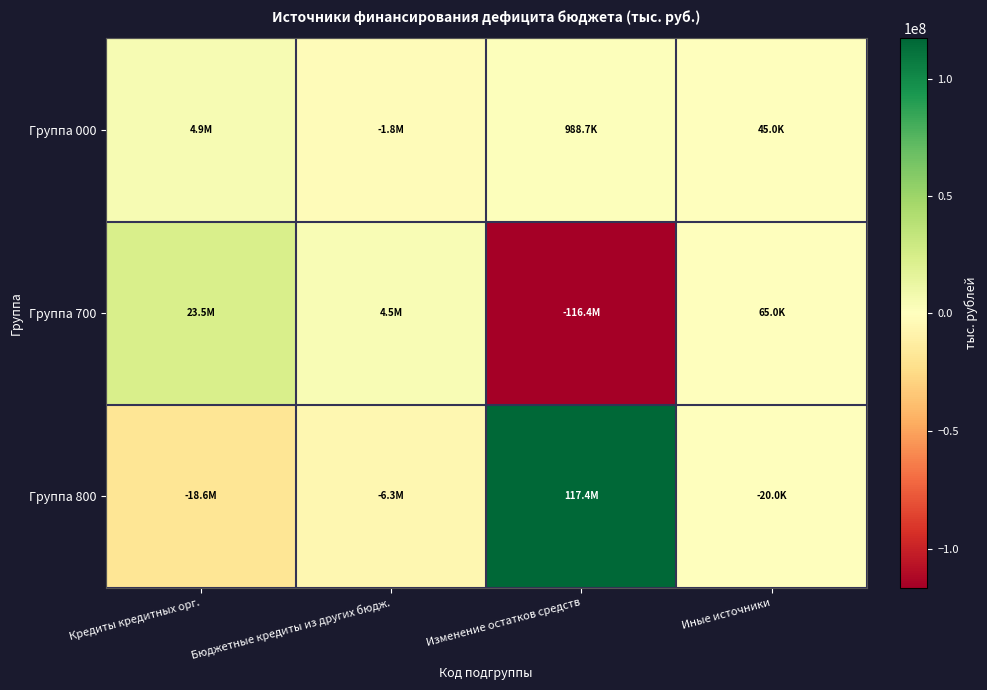

Reading left to right, list all the values displayed in this chart.

Группа 000: Кредиты кредитных орг.=4931912.5	Бюджетные кредиты из других бюдж.=-1835890.3	Изменение остатков средств=988735.4	Иные источники=44979.4
Группа 700: Кредиты кредитных орг.=23499112.9	Бюджетные кредиты из других бюдж.=4500000.0	Изменение остатков средств=-116406105.0	Иные источники=64979.4
Группа 800: Кредиты кредитных орг.=-18567200.4	Бюджетные кредиты из других бюдж.=-6335890.3	Изменение остатков средств=117394840.4	Иные источники=-20000.0